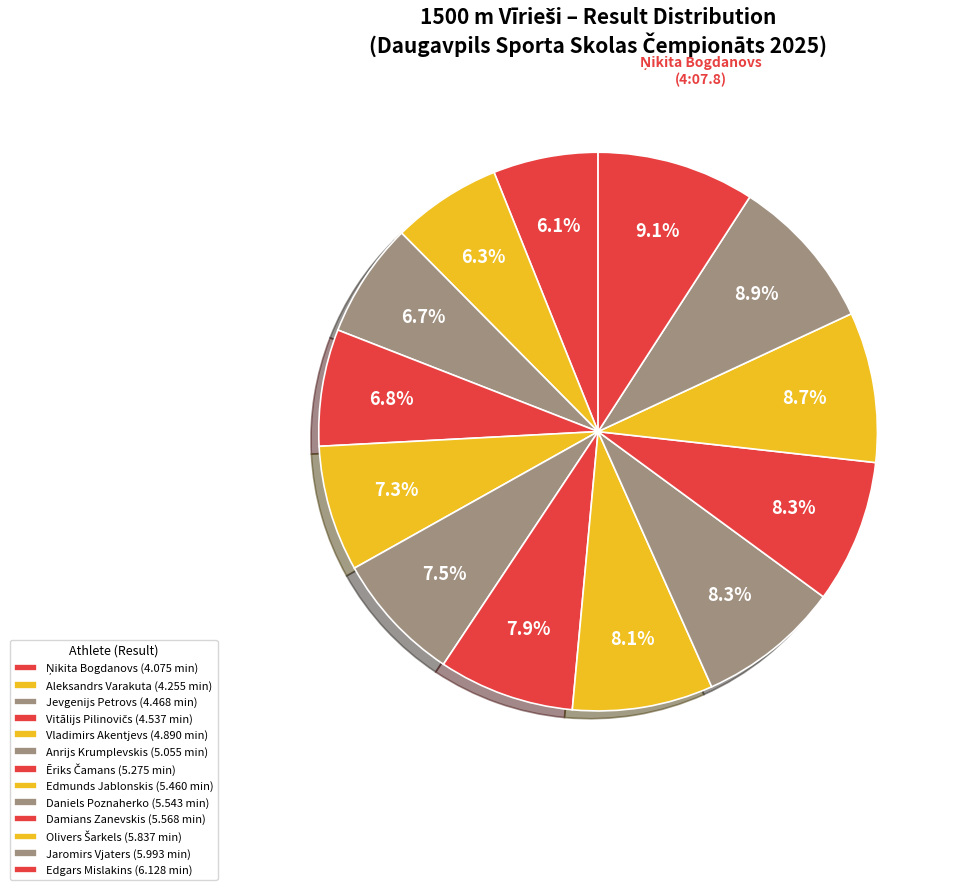

The Edgars Mislakins slice represents 15% of the pie. True or false?

False